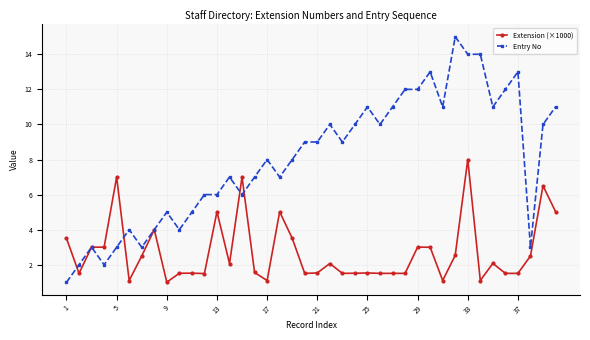

Which series has the largest total across all categories?

Entry No